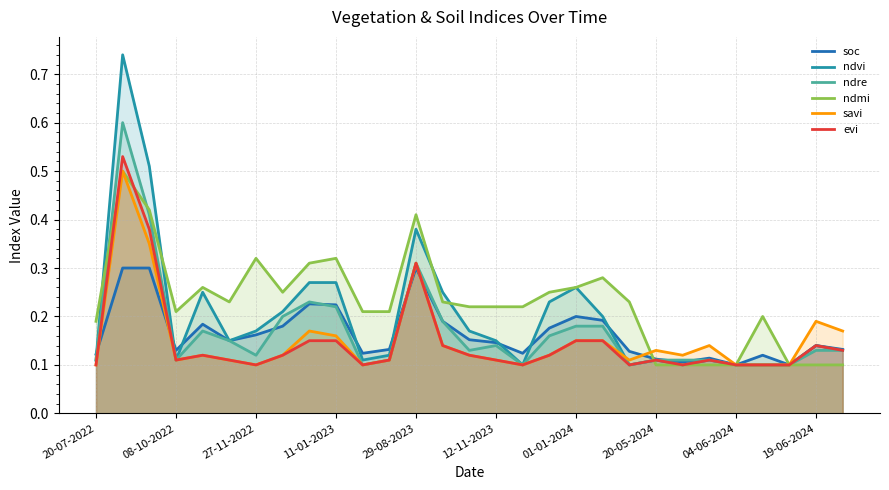

After their last crossing, which series has the higher values: evi or soc?

soc